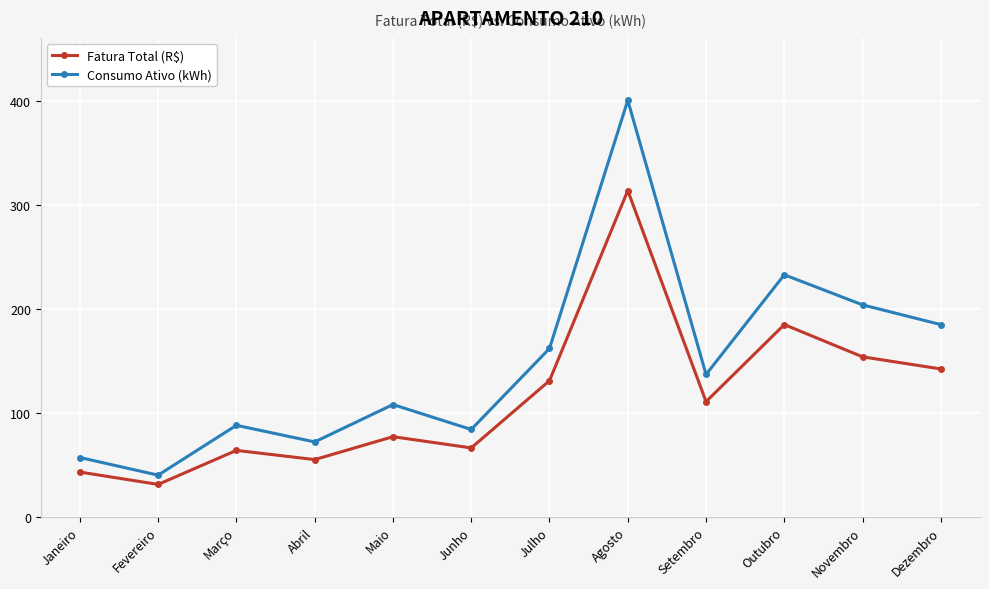

List the series in order of their peak value, highest first.

Consumo Ativo (kWh), Fatura Total (R$)